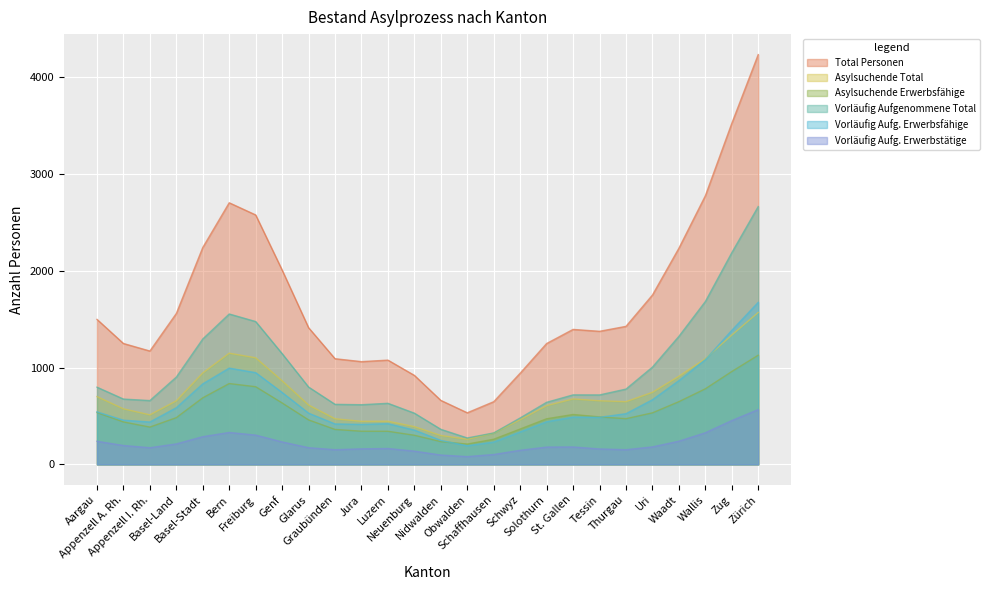

Rank the series at Schwyz from lowest to highest value.

Vorläufig Aufg. Erwerbstätige, Asylsuchende Erwerbsfähige, Vorläufig Aufg. Erwerbsfähige, Asylsuchende Total, Vorläufig Aufgenommene Total, Total Personen